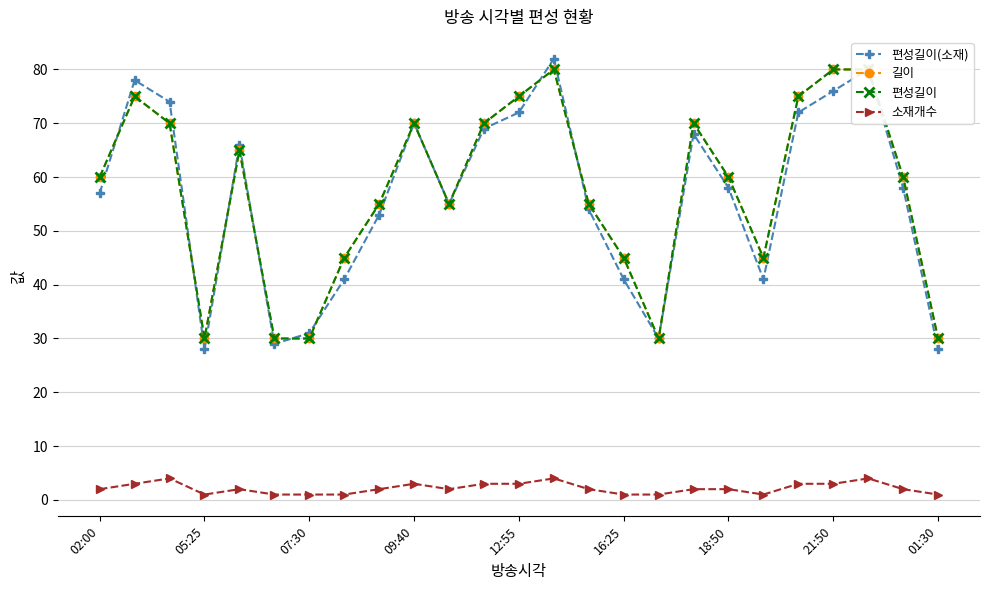

What is the difference between the highest and lowest values at 23?

58